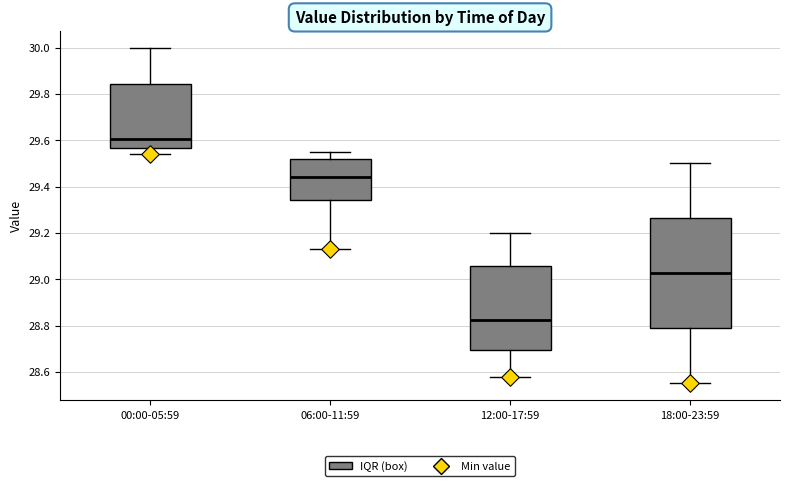

Where does the upper whisker of the box for 00:00-05:59 end on the y-axis? The values are not printed on the chart, so give them approximately, as read against the axis.

30.00